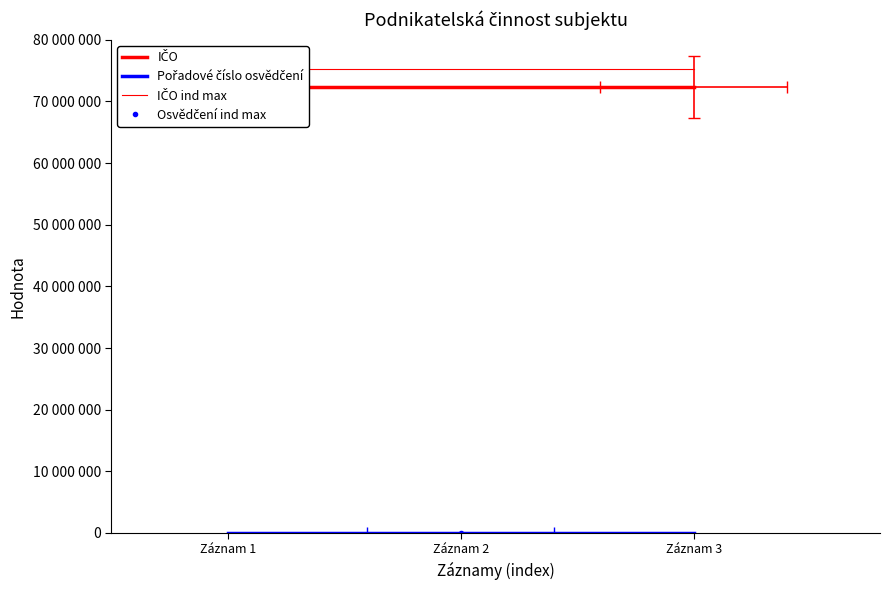

The Pořadové číslo osvědčení series shows 4650 at Záznam 2. True or false?

True